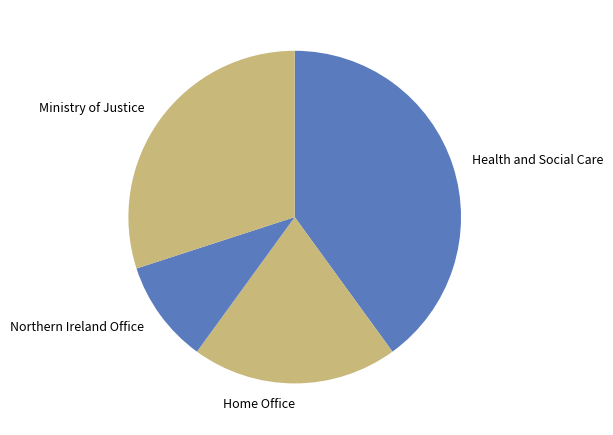

The Home Office slice represents 27% of the pie. True or false?

False